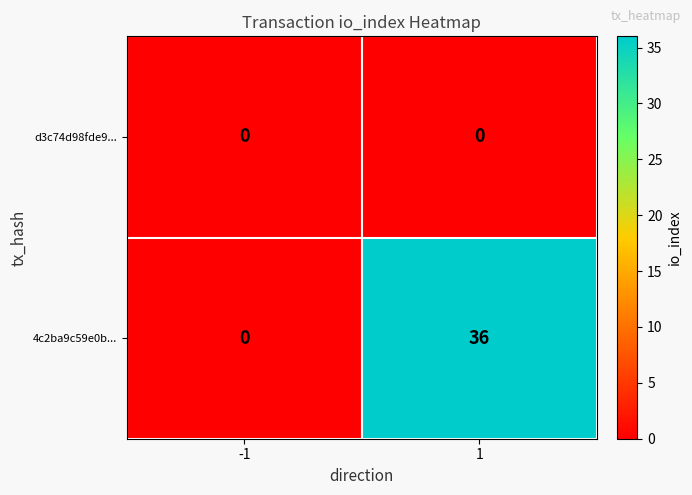

Reading left to right, what are all the values shown in this chart?

d3c74d98fde9...: -1=0	1=0
4c2ba9c59e0b...: -1=0	1=36